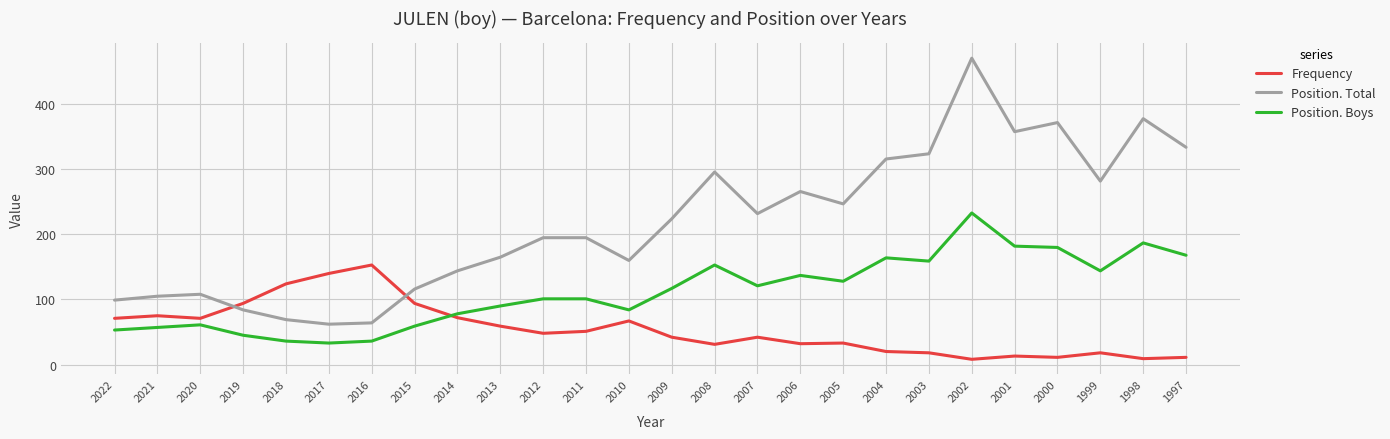

What is the difference between the maximum and second lowest values in the Position. Boys series?

197